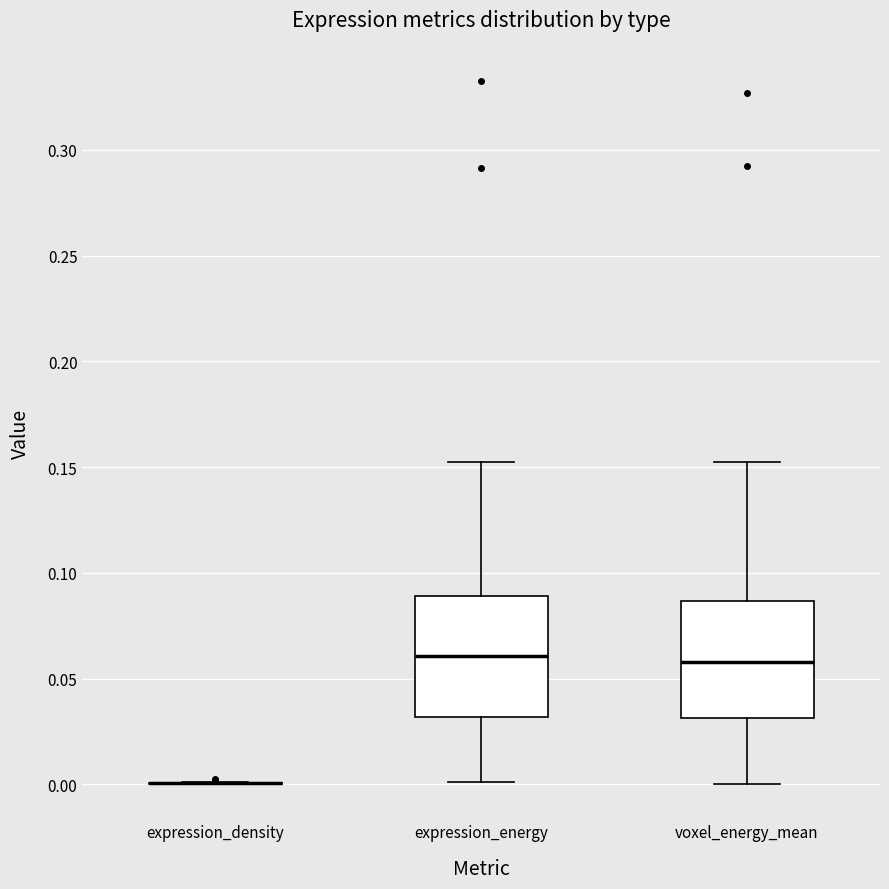

Reading left to right, transcribe this box plot: for each box, give where its median line is, the range the box spans, and where its two whiskers end, as read against the y-axis. The values are not printed on the chart, so give them approximately, as read against the axis.

expression_density: box collapsed to a line at 0.000, whiskers 0.000 to 0.000
expression_energy: median 0.060, box 0.030 to 0.090, whiskers 0.000 to 0.150
voxel_energy_mean: median 0.060, box 0.030 to 0.085, whiskers 0.000 to 0.150